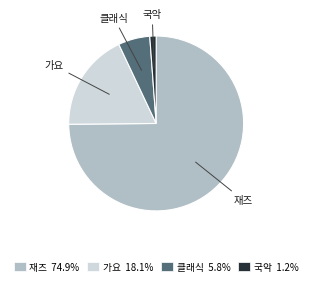

What is the change in value from 재즈 to 클래식?

-118